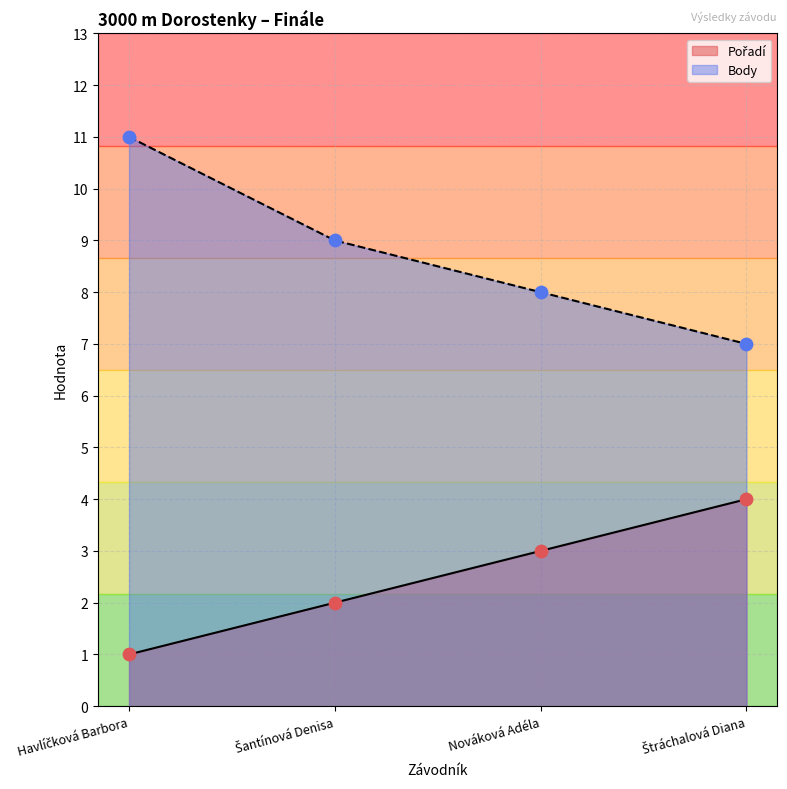

Is the value of Body at Štráchalová Diana greater than the value of Pořadí at Havlíčková Barbora?

Yes